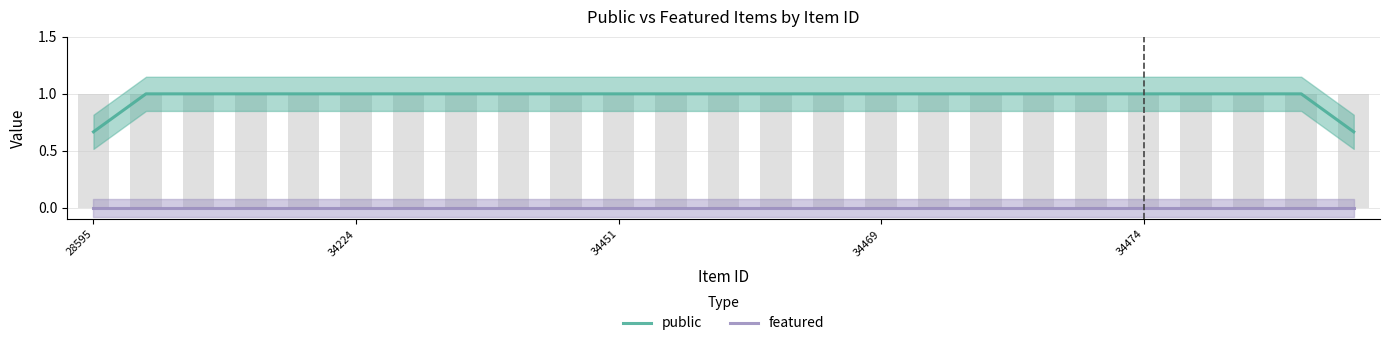

List the series in order of their overall mean, lowest first.

featured, public